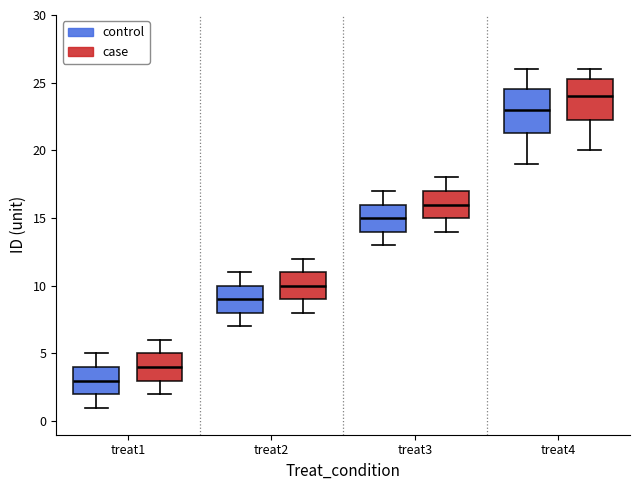

Reading left to right, transcribe this box plot: for each box, give where its median line is, the range the box spans, and where its two whiskers end, as read against the y-axis. The values are not printed on the chart, so give them approximately, as read against the axis.

treat1 (control): median 3.0, box 2.0 to 4.0, whiskers 1.0 to 5.0
treat1 (case): median 4.0, box 3.0 to 5.0, whiskers 2.0 to 6.0
treat2 (control): median 9.0, box 8.0 to 10.0, whiskers 7.0 to 11.0
treat2 (case): median 10.0, box 9.0 to 11.0, whiskers 8.0 to 12.0
treat3 (control): median 15.0, box 14.0 to 16.0, whiskers 13.0 to 17.0
treat3 (case): median 16.0, box 15.0 to 17.0, whiskers 14.0 to 18.0
treat4 (control): median 23.0, box 21.5 to 24.5, whiskers 19.0 to 26.0
treat4 (case): median 24.0, box 22.5 to 25.5, whiskers 20.0 to 26.0